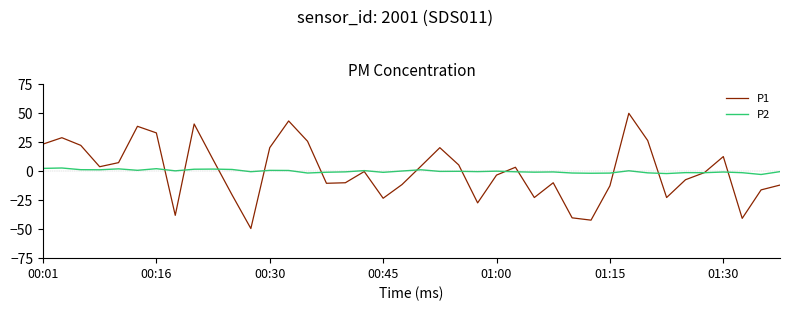

Which series has the largest range (max minus min)?

P1